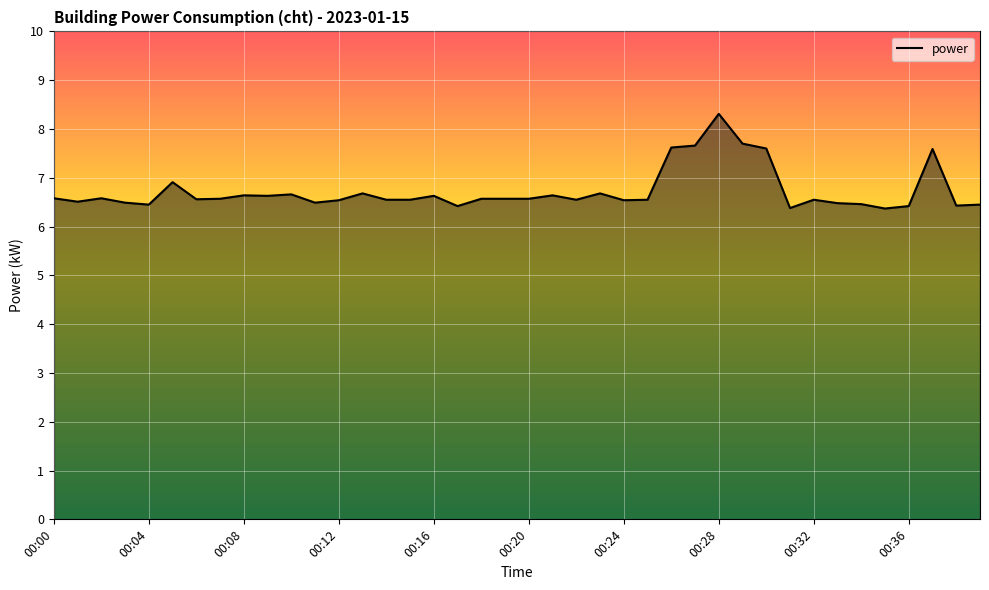

What is the minimum value shown in the chart?

6.4